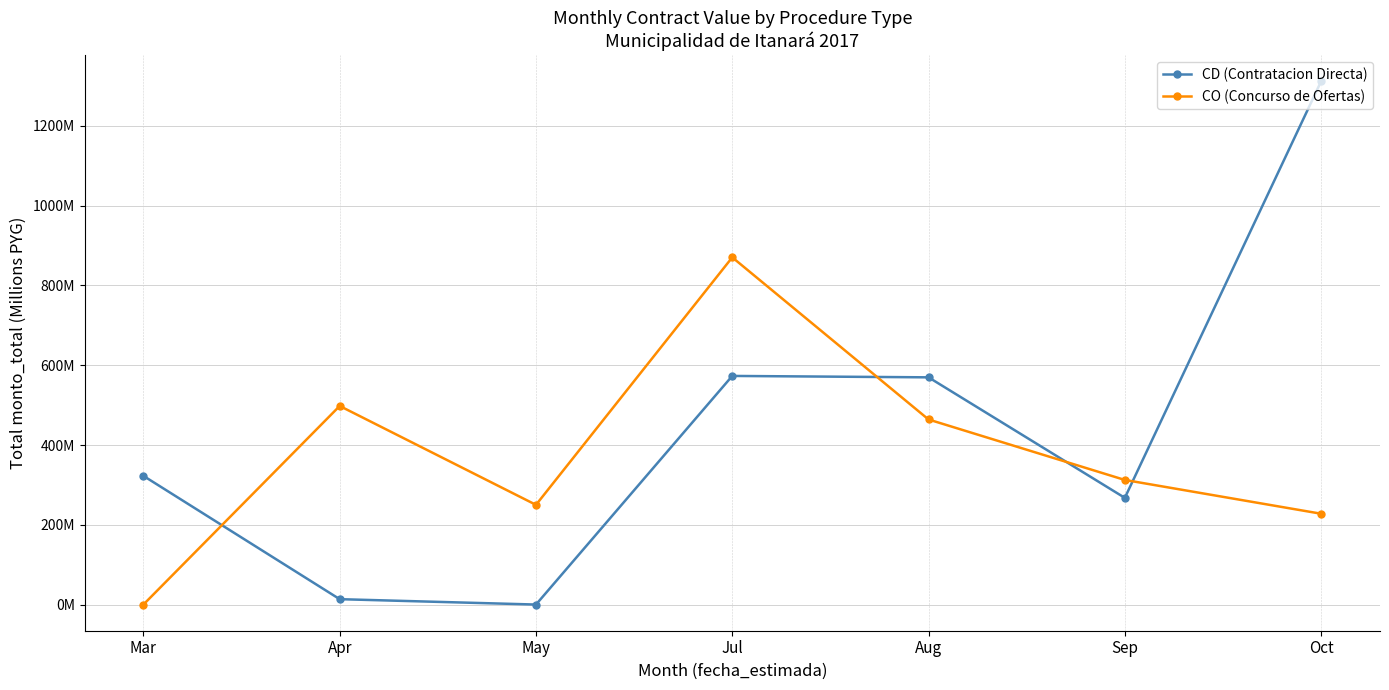

Where is the first local minimum for CO (Concurso de Ofertas)?

May